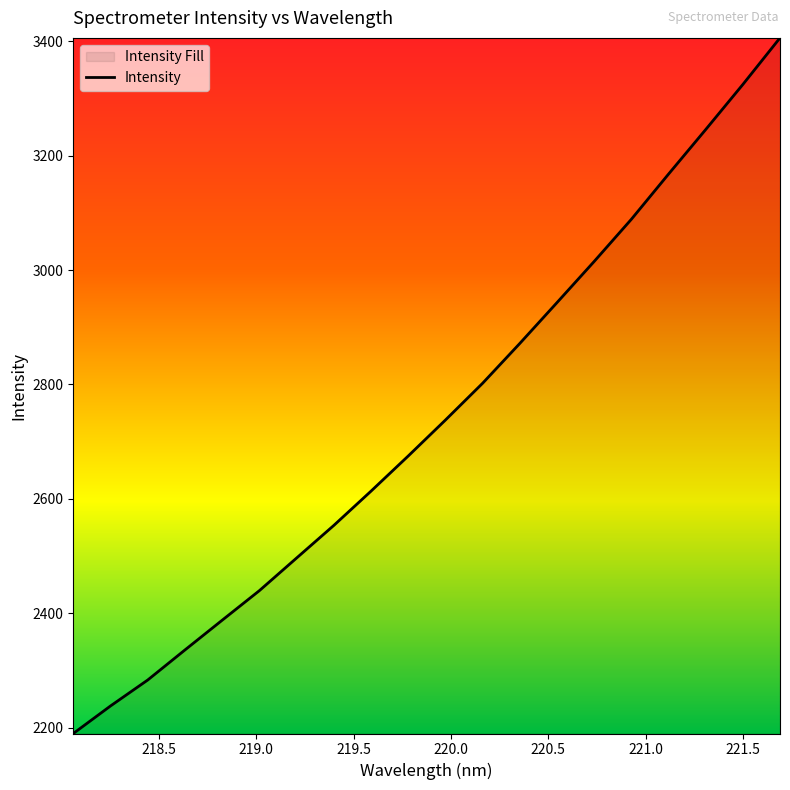

What is the minimum value shown in the chart?

2190.2